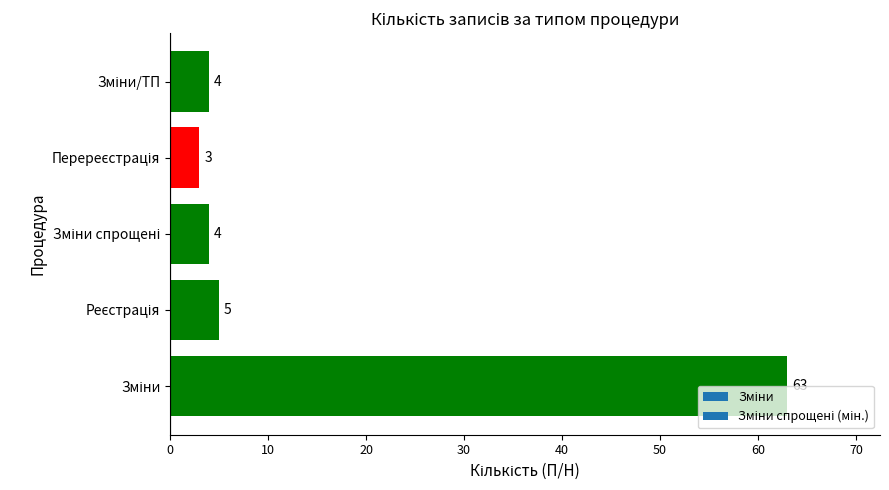

What is the average value?

16